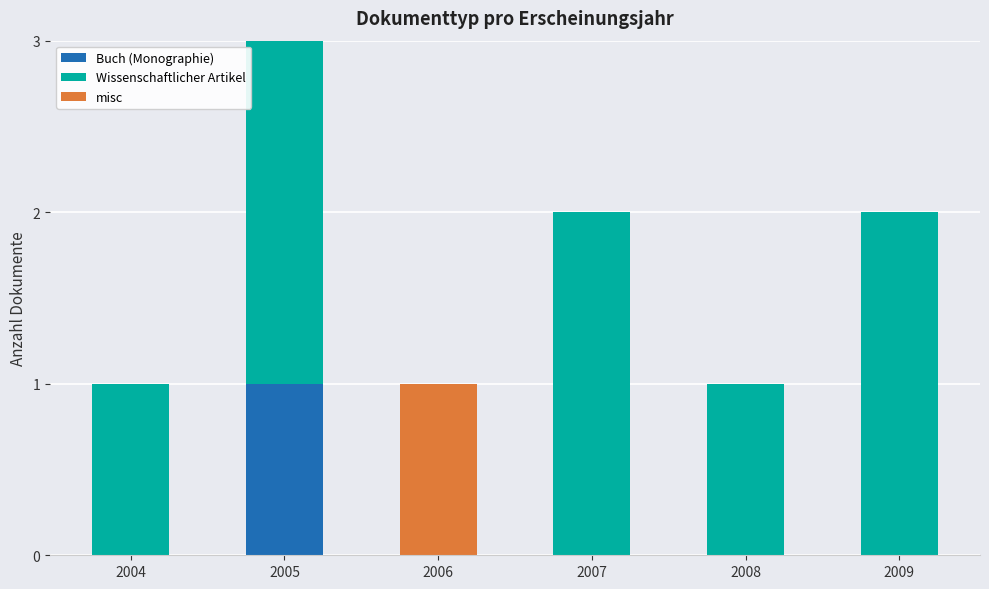

The Buch (Monographie) series shows 0 at 2007. True or false?

True